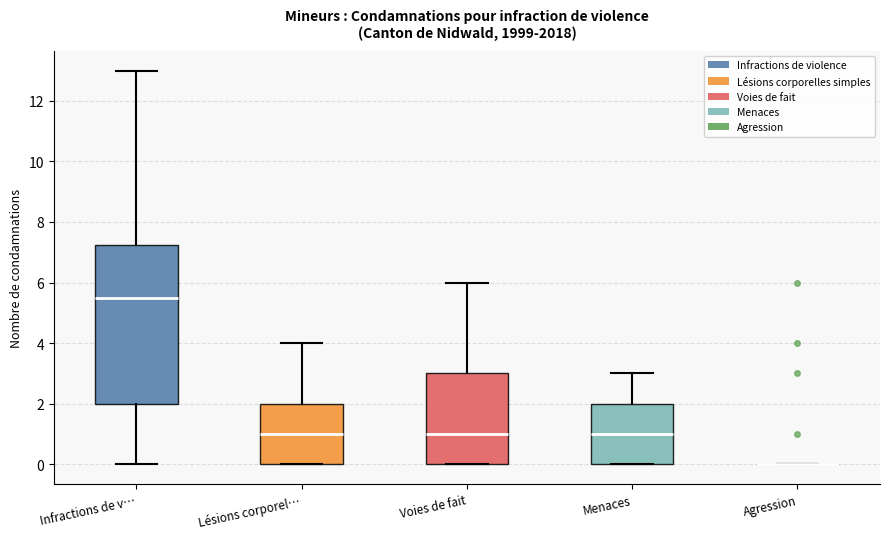

Reading left to right, read every box against the y-axis: the position of its median line, the range the box covers, and the ends of its whiskers. The values are not printed on the chart, so give them approximately, as read against the axis.

Infractions de v…: median 5.6, box 2.0 to 7.2, whiskers 0.0 to 13.0
Lésions corporel…: median 1.0, box 0.0 to 2.0, whiskers 0.0 to 4.0
Voies de fait: median 1.0, box 0.0 to 3.0, whiskers 0.0 to 6.0
Menaces: median 1.0, box 0.0 to 2.0, whiskers 0.0 to 3.0
Agression: box collapsed to a line at 0.0, whiskers 0.0 to 0.0